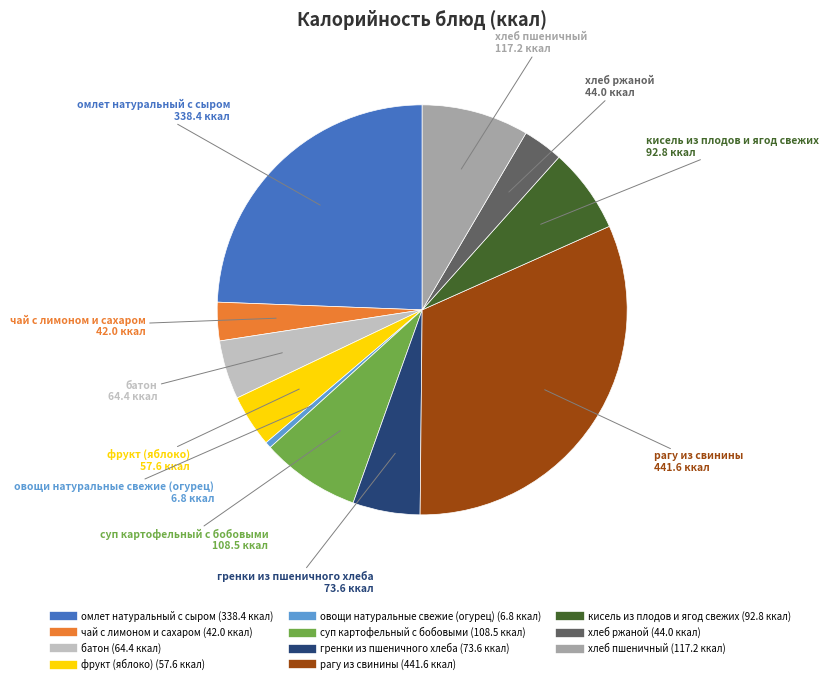

Do суп картофельный с бобовыми and батон together represent more than half of the pie?

No